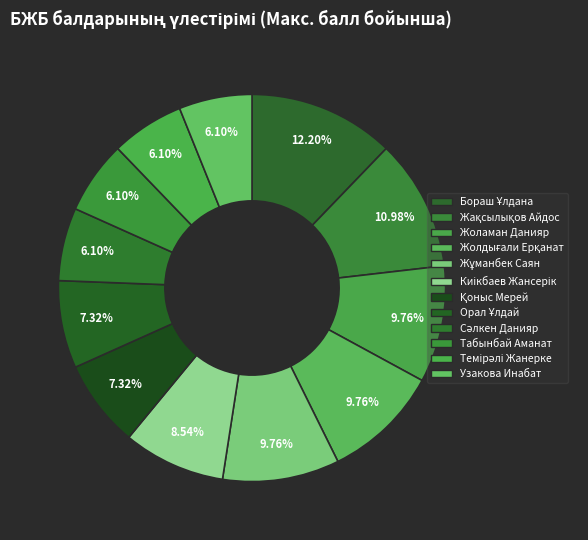

To the nearest percent, what portion does Жұманбек Саян represent?

10%